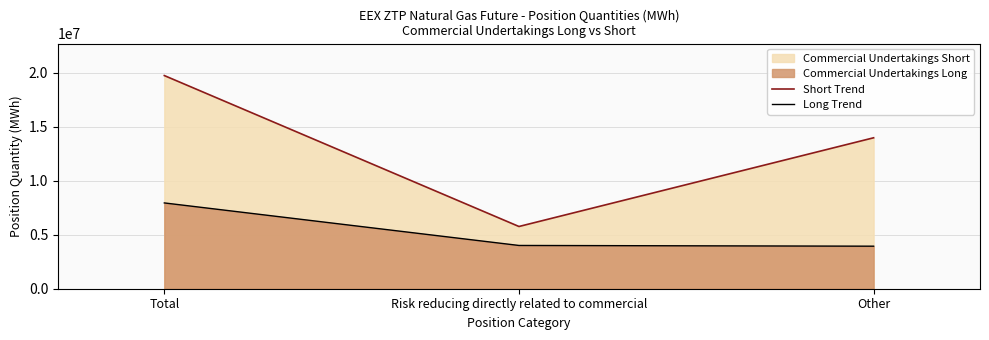

How many categories are shown in the chart?

3